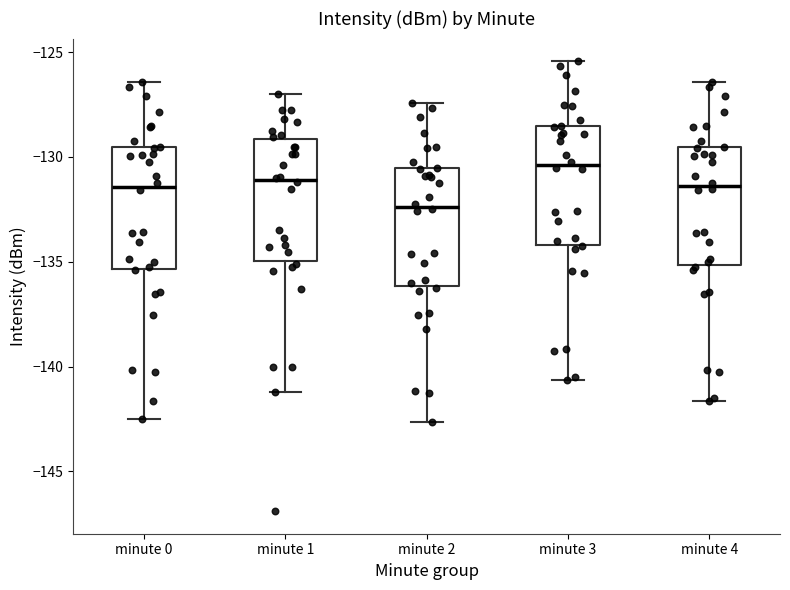

Where is the upper edge of the box for minute 2 on the y-axis? The values are not printed on the chart, so give them approximately, as read against the axis.

-130.5